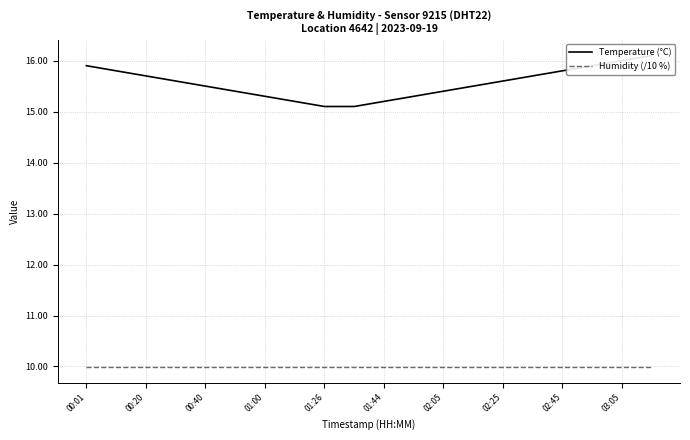

The value of Temperature (°C) at 02:25 is 15.6. True or false?

True